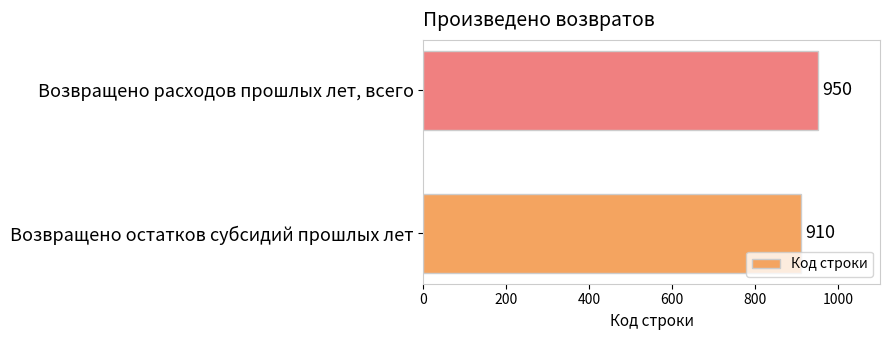

How many data points are less than 950?

1